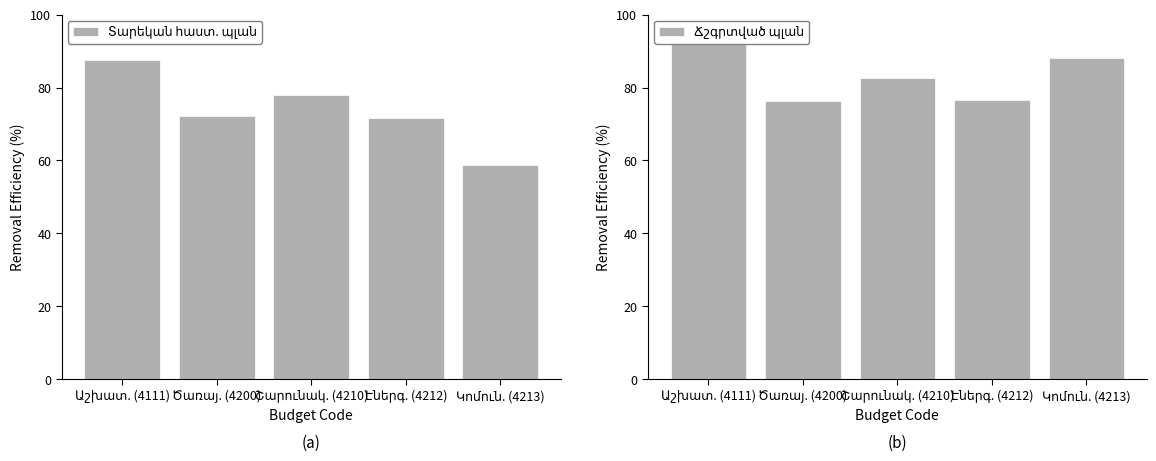

At how many categories does at least one series exceed 69?

5